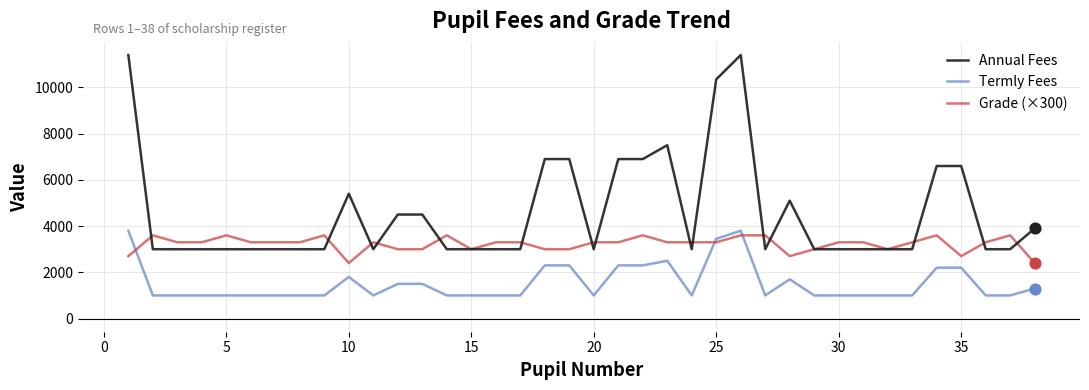

Which series has the largest total across all categories?

Annual Fees